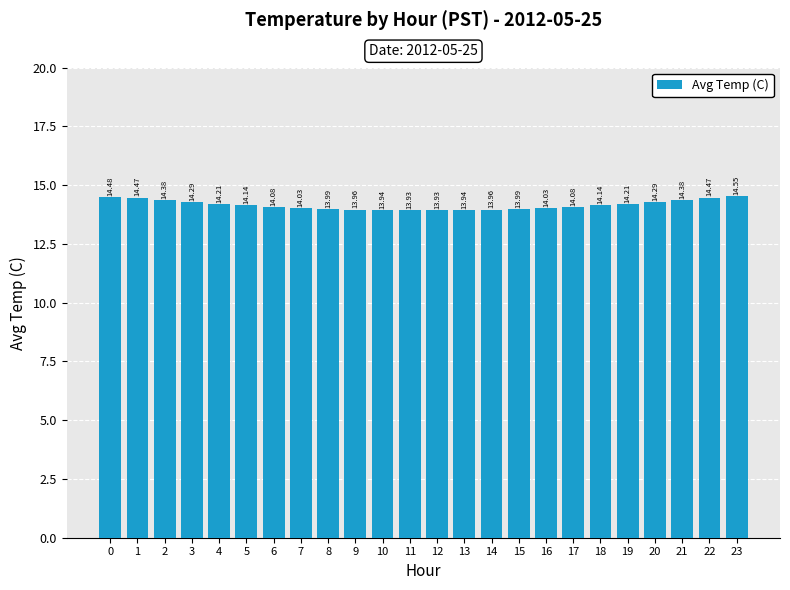

What is the ratio of the value at 18 to the value at 1?

1.0